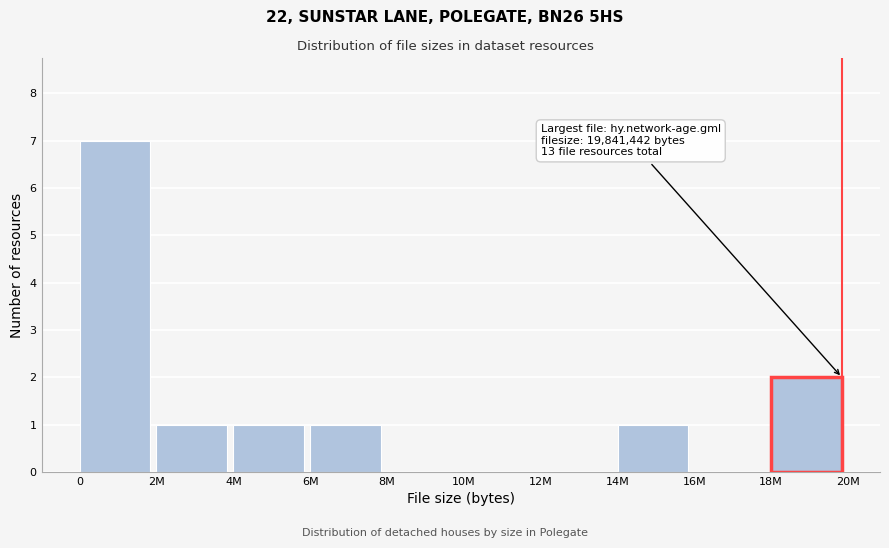

Reading left to right, list all the values displayed in this chart.

0=7	2M=1	4M=1	6M=1	8M=0	10M=0	12M=0	14M=1	16M=0	18M=2